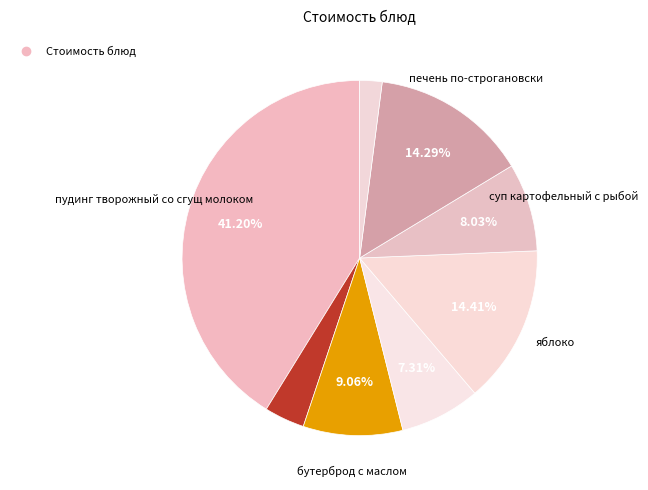

How many slices are in this pie chart?

8